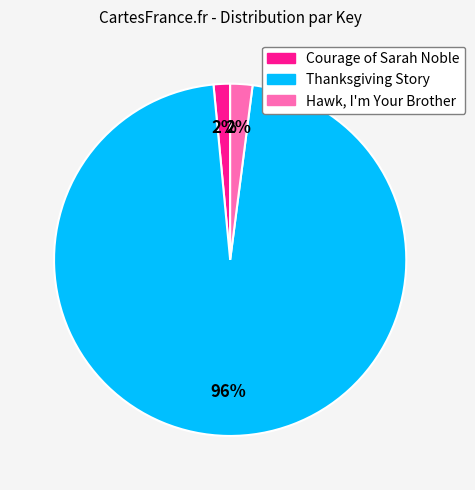

Is there a majority slice in this chart?

Yes